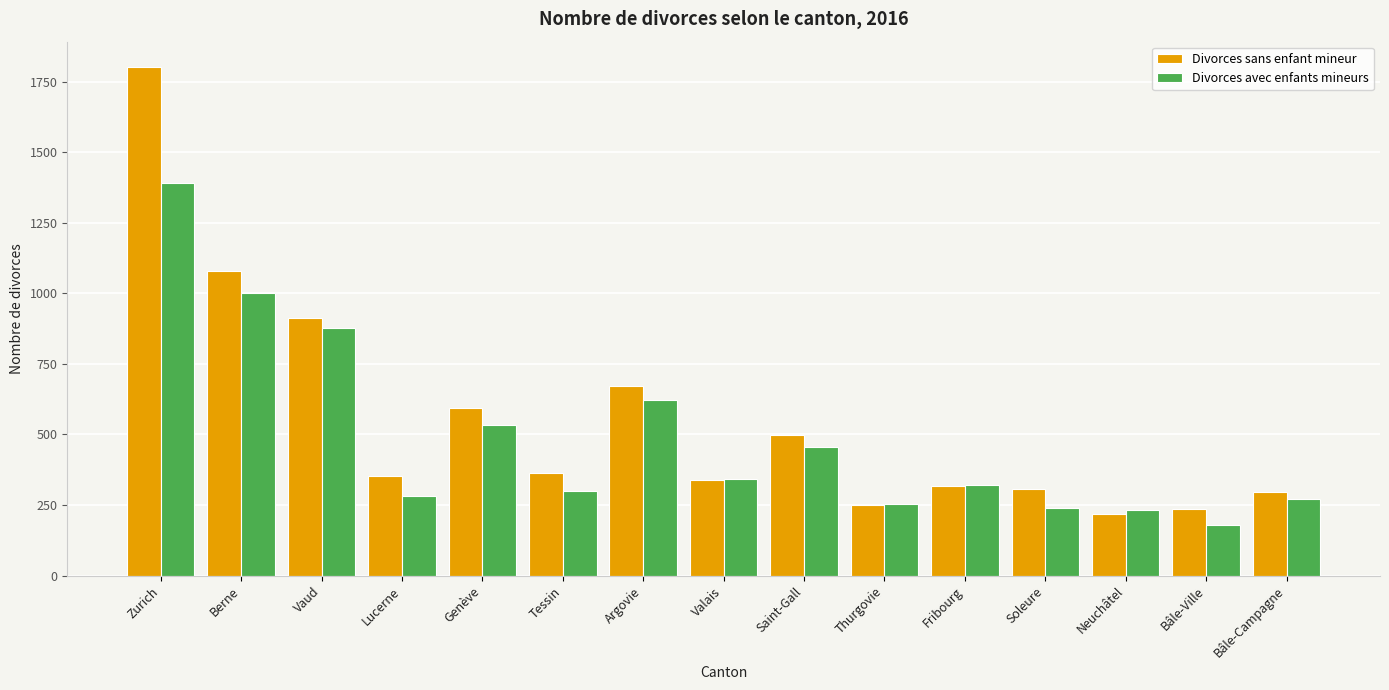

What is the lowest value of the Divorces avec enfants mineurs series?

178